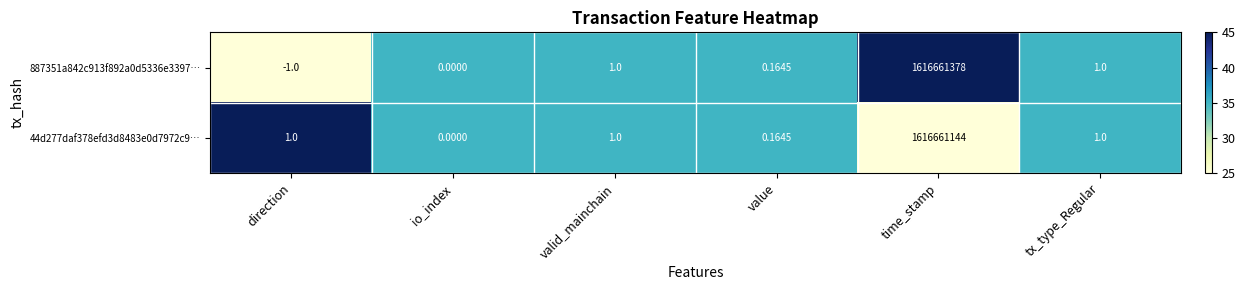

Is the value of 44d277daf378efd3d8483e0d7972c9… at valid_mainchain greater than the value of 887351a842c913f892a0d5336e3397… at time_stamp?

No